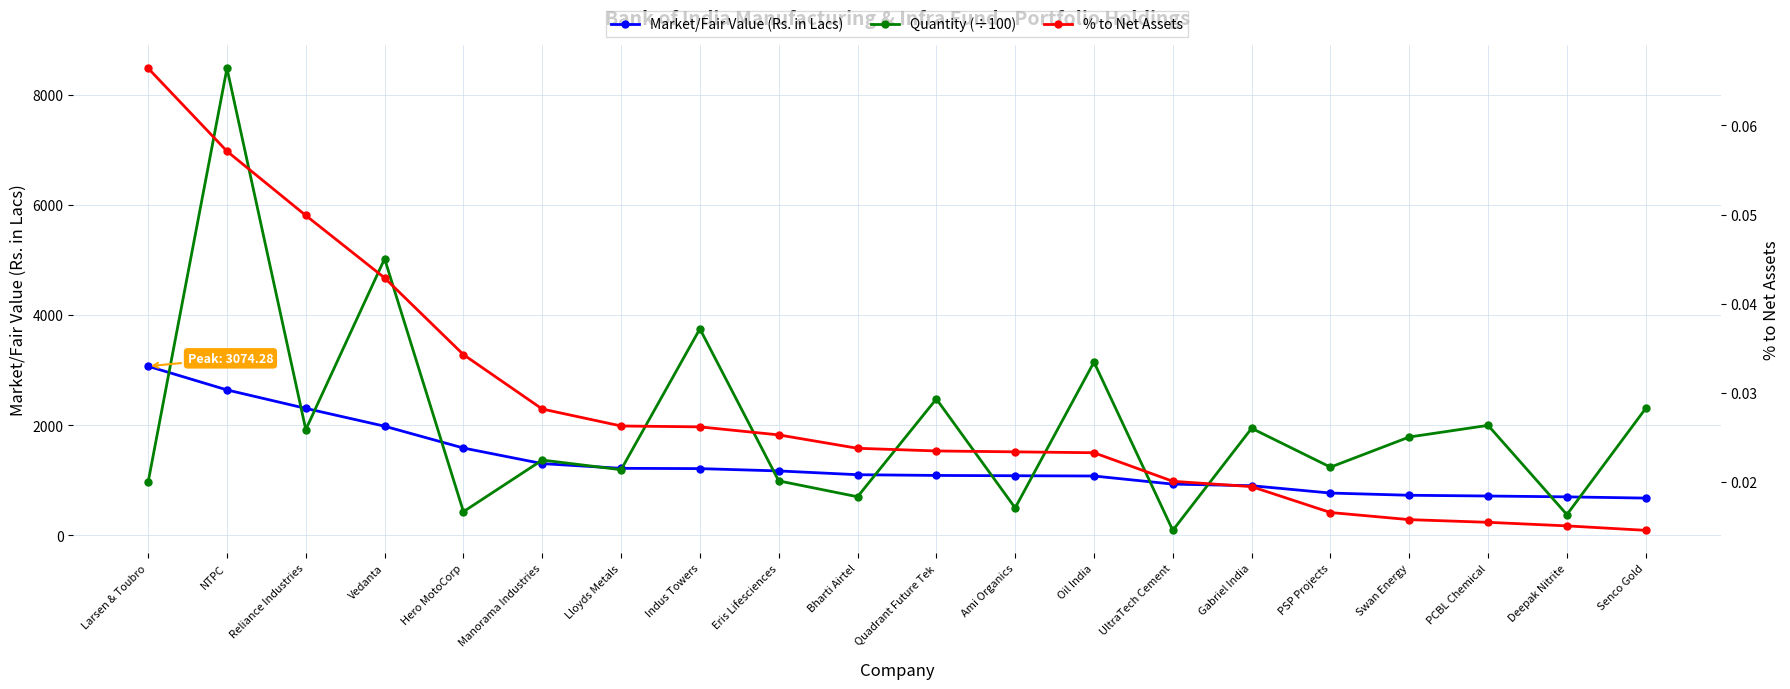

Rank the categories by Market/Fair Value (Rs. in Lacs) value from highest to lowest.

Larsen & Toubro, NTPC, Reliance Industries, Vedanta, Hero MotoCorp, Manorama Industries, Lloyds Metals, Indus Towers, Eris Lifesciences, Bharti Airtel, Quadrant Future Tek, Ami Organics, Oil India, UltraTech Cement, Gabriel India, PSP Projects, Swan Energy, PCBL Chemical, Deepak Nitrite, Senco Gold